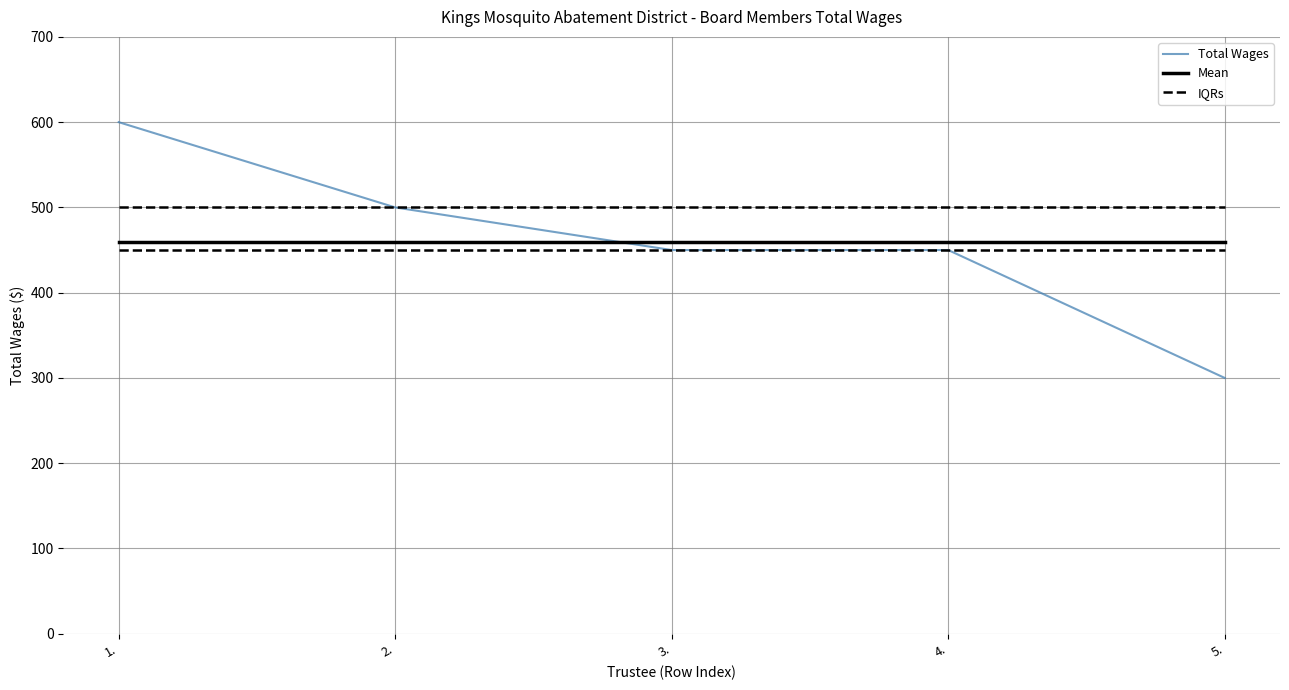

What is the greatest value displayed?

600